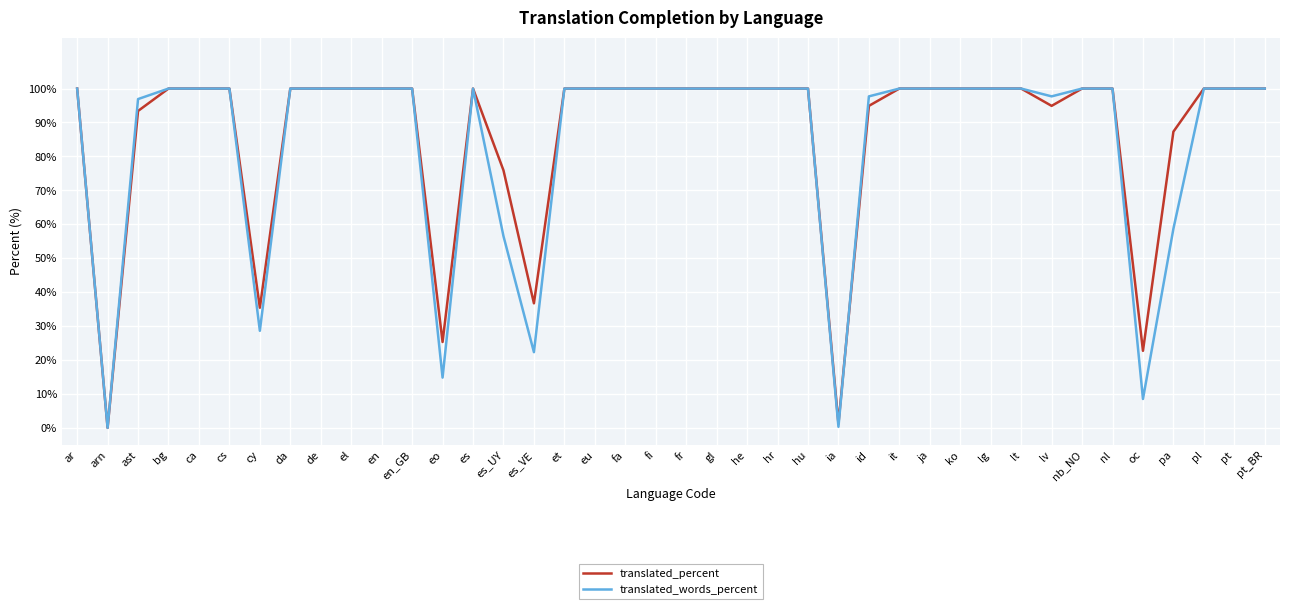

Is the value of translated_words_percent at it greater than the value of translated_percent at arn?

Yes